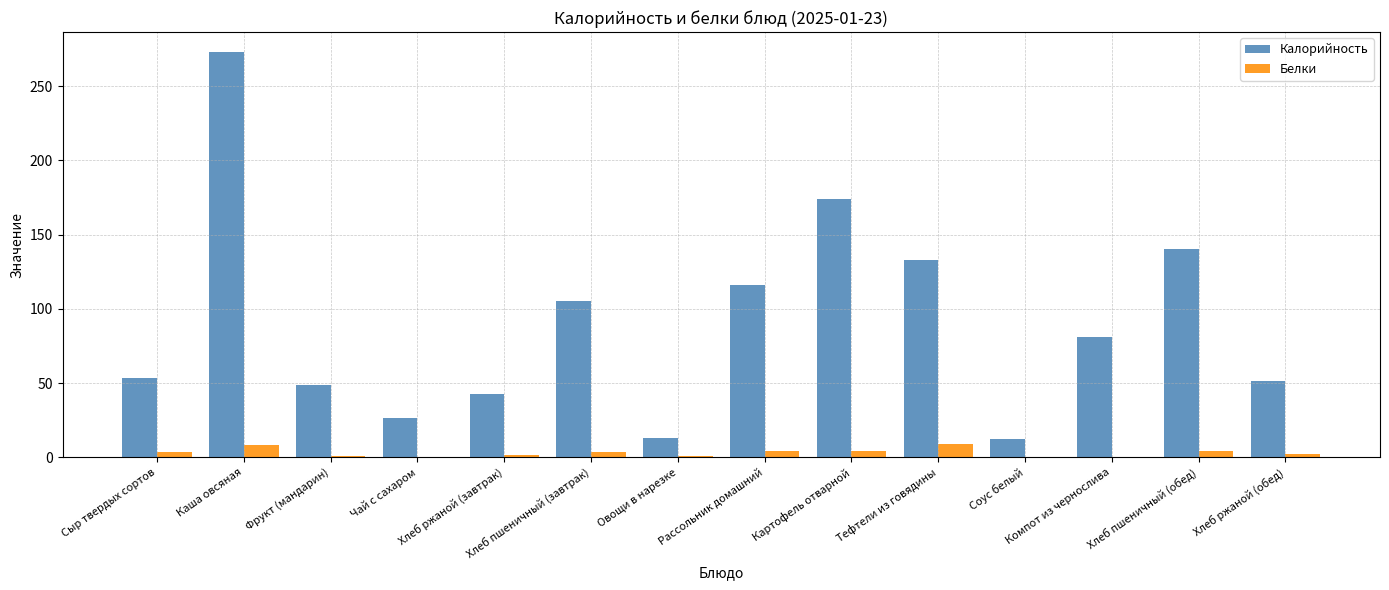

What is the average value of the Белки series?

3.2